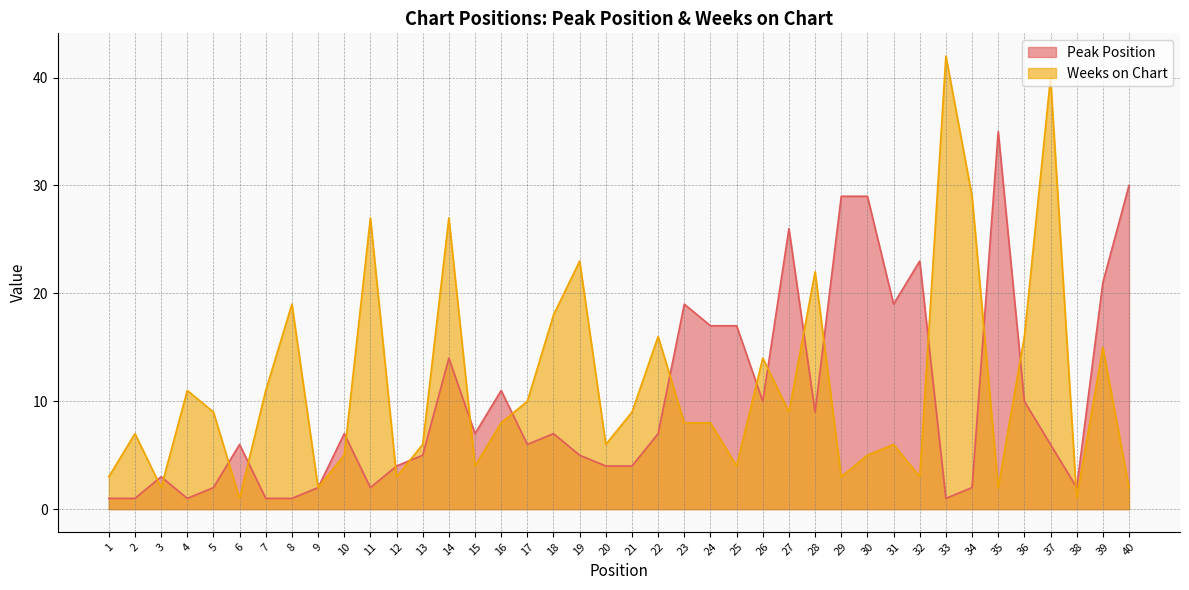

What is the sum of all Peak Position values?

406